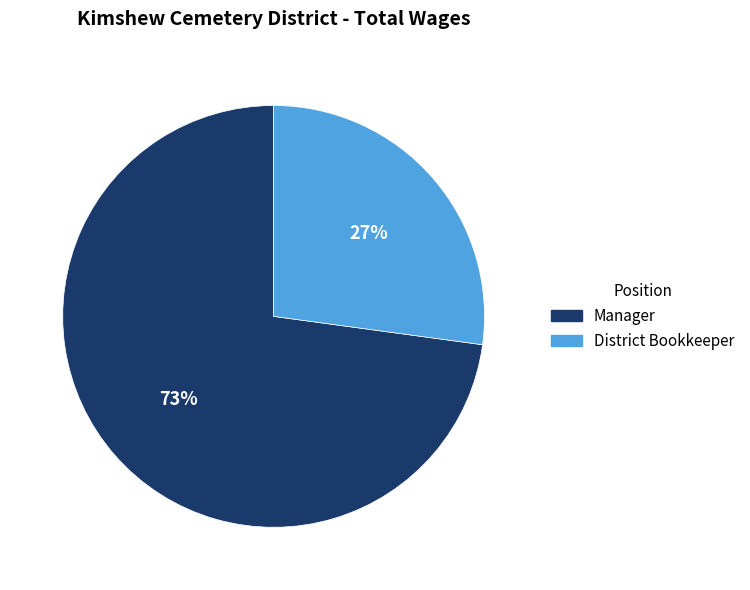

To the nearest percent, what is the combined percentage of Manager and District Bookkeeper?

100%